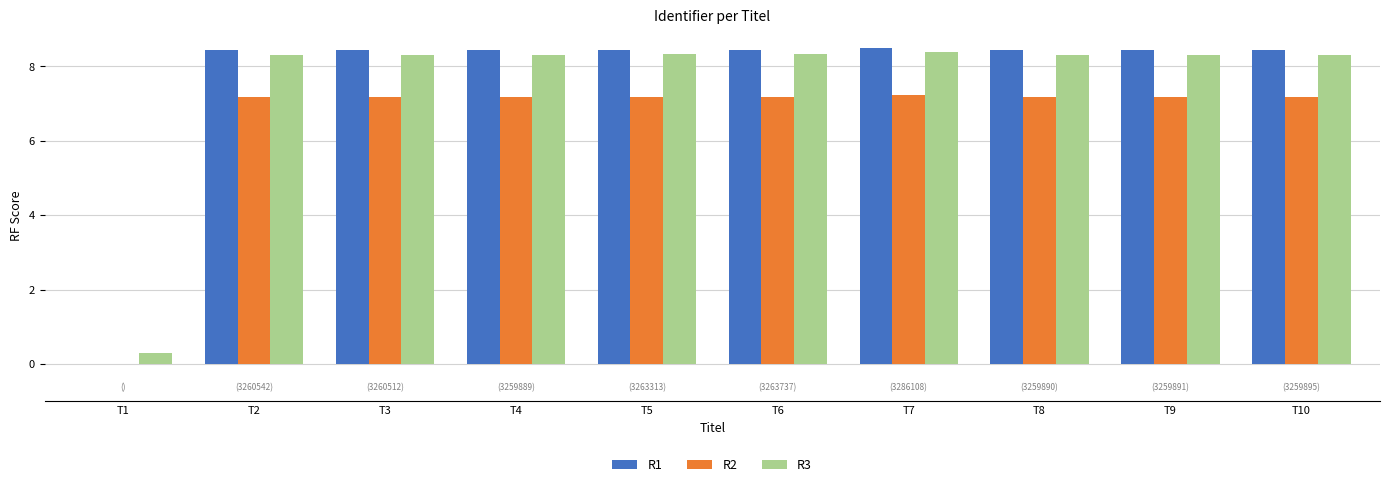

Count the number of data series in this chart.

3